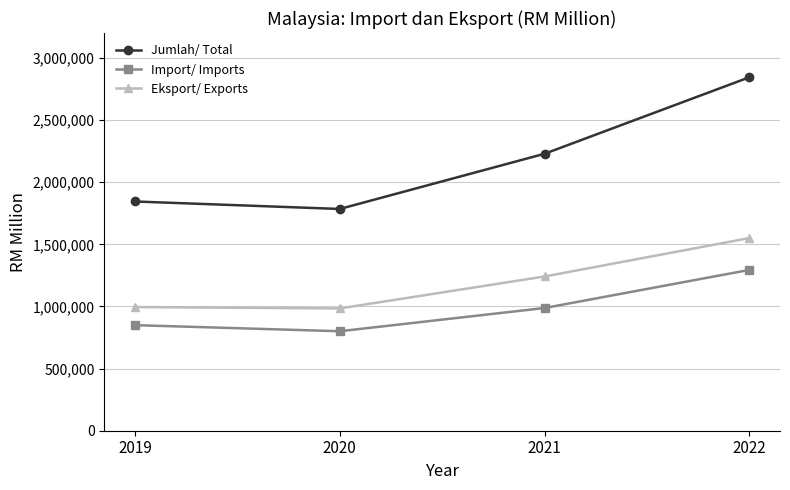

What is the difference between the maximum and minimum values in the Eksport/ Exports series?

566182.3